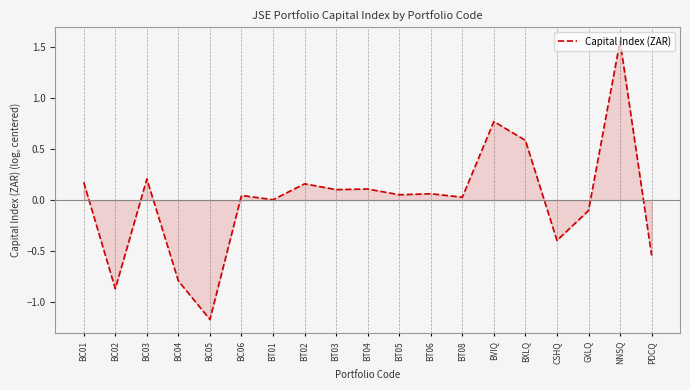

The value at CSHQ is -0.4. True or false?

True